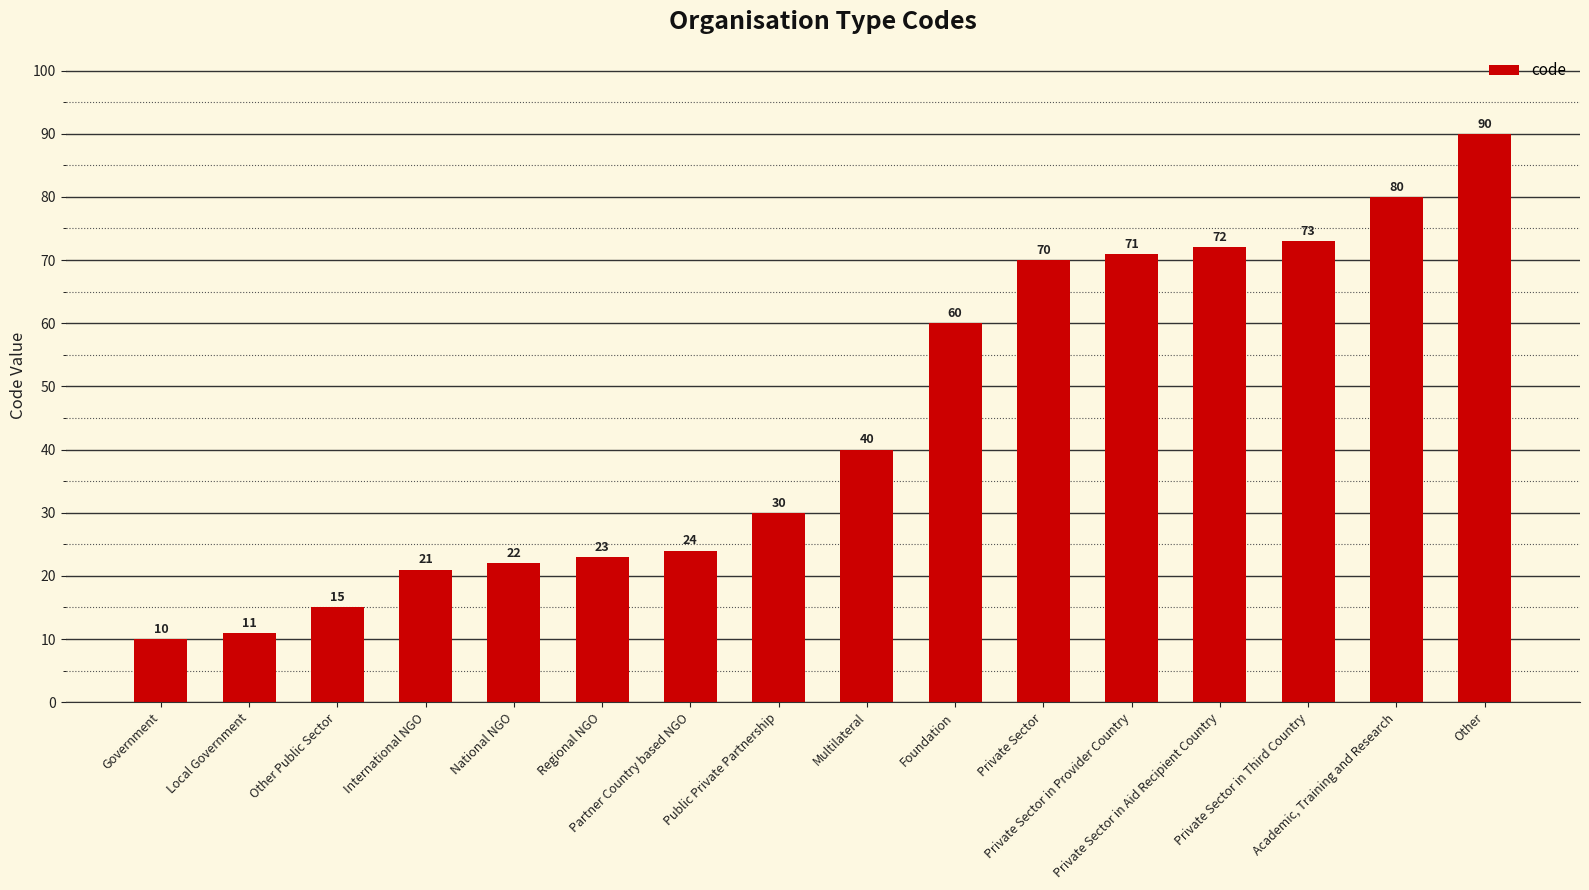

List the labels in order of value, largest first.

Other, Academic, Training and Research, Private Sector in Third Country, Private Sector in Aid Recipient Country, Private Sector in Provider Country, Private Sector, Foundation, Multilateral, Public Private Partnership, Partner Country based NGO, Regional NGO, National NGO, International NGO, Other Public Sector, Local Government, Government